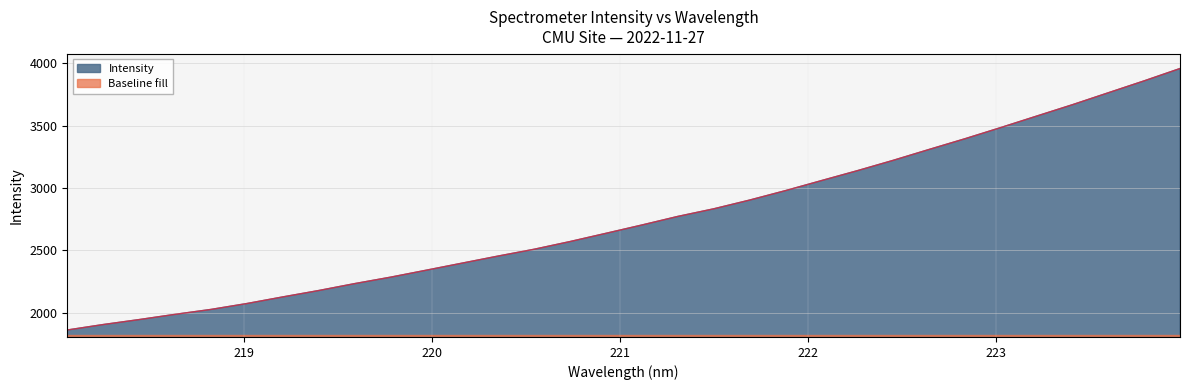

What is the minimum value shown in the chart?

1824.4